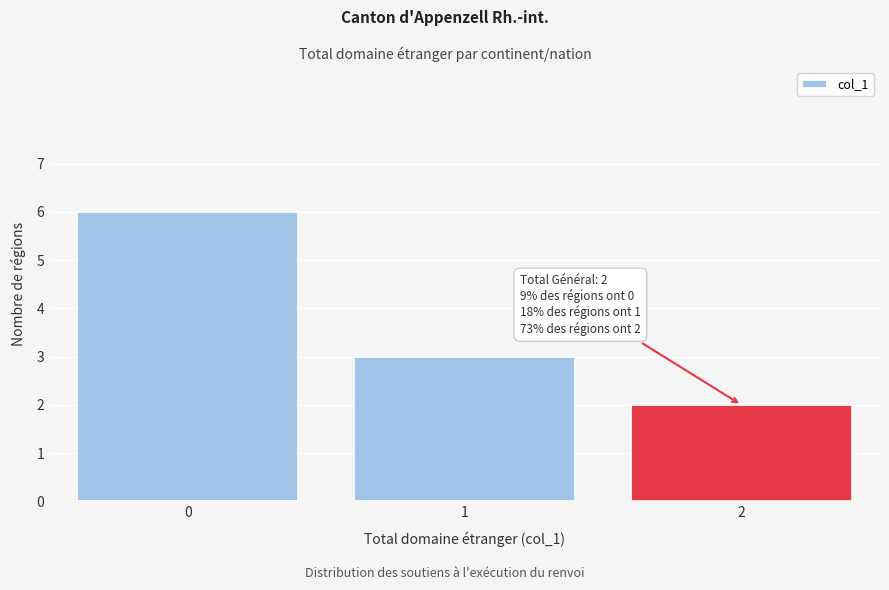

Reading left to right, transcribe all the data shown in this chart.

0=6	1=3	2=2